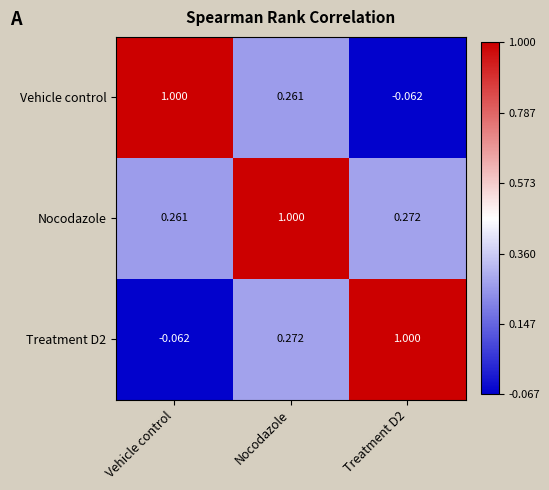

What is the difference between the highest and lowest values at Nocodazole?

0.7